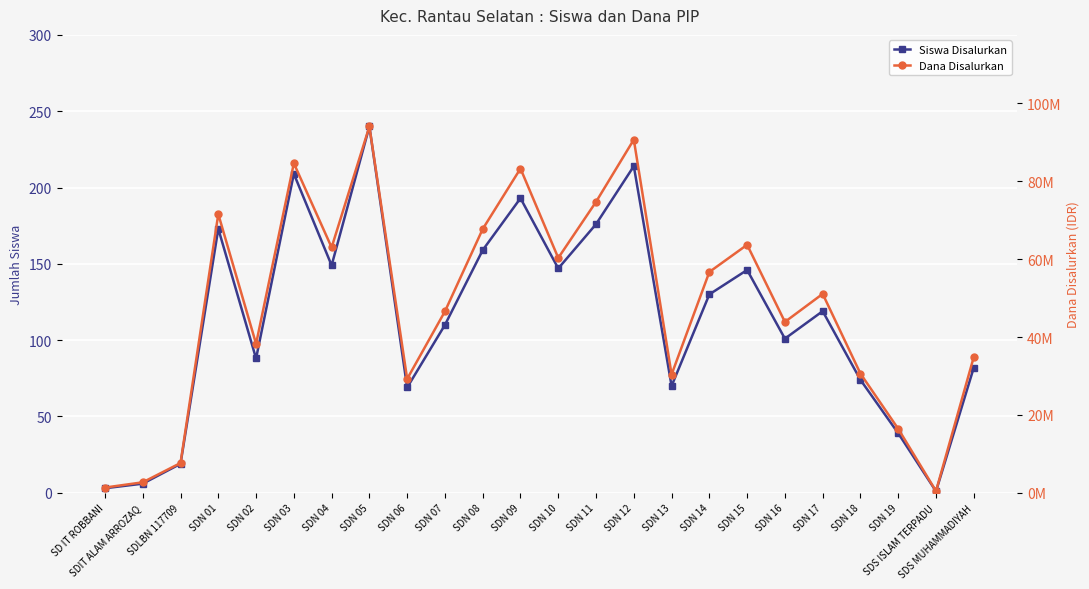

Reading right to left, transcribe all the data shown in this chart.

Siswa Disalurkan: 82	1	39	74	119	101	146	130	70	214	176	147	193	159	110	69	240	149	209	88	173	19	6	3
Dana Disalurkan: 34875000	450000	16425000	30600000	51075000	43875000	63675000	56700000	30375000	90675000	74700000	60300000	83250000	67725000	46575000	29250000	94050000	63000000	84600000	38250000	71550000	7650000	2700000	1350000